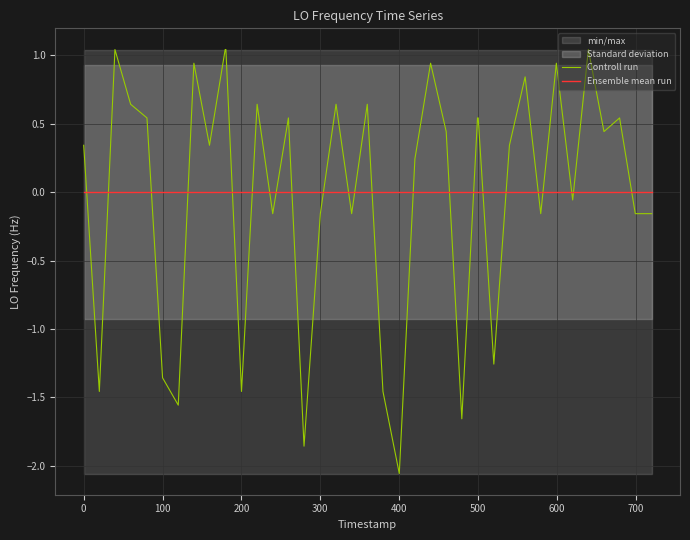

Which series ends up on top after the final intersection of Ensemble mean run and Controll run?

Ensemble mean run